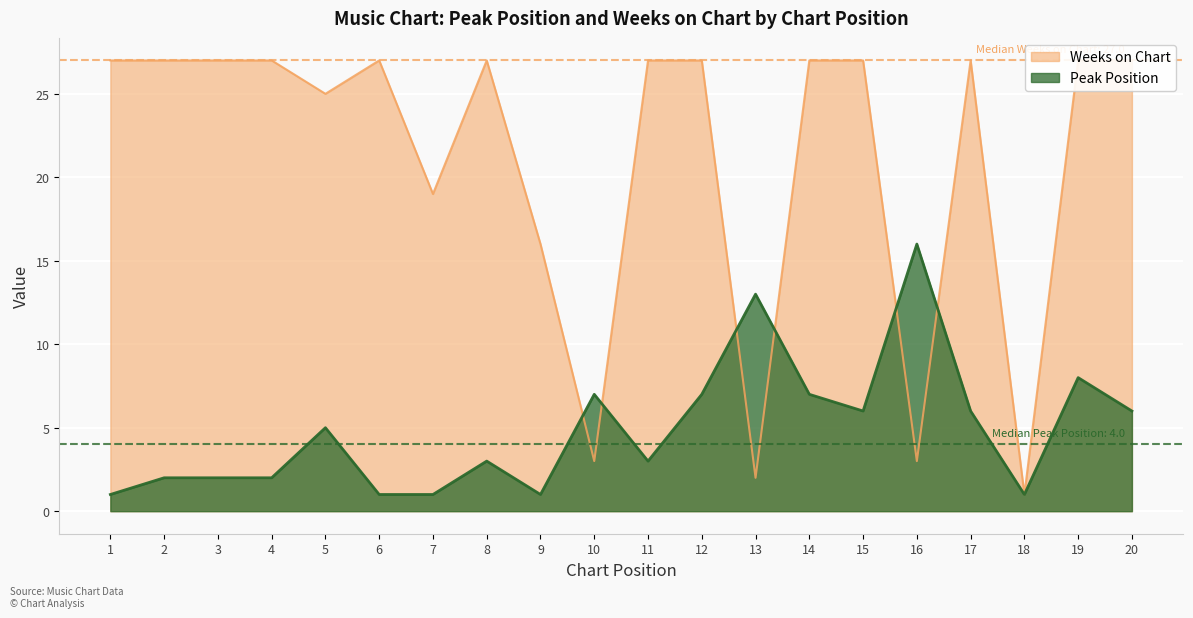

Reading left to right, extract all data points from this chart.

Peak Position: 1	2	2	2	5	1	1	3	1	7	3	7	13	7	6	16	6	1	8	6
Weeks on Chart: 27	27	27	27	25	27	19	27	16	3	27	27	2	27	27	3	27	1	27	27